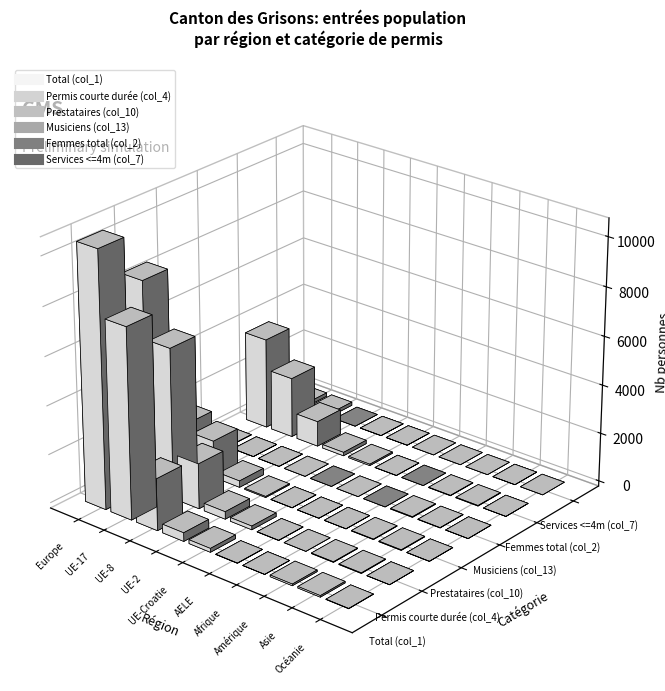

What is the difference between the maximum and minimum values in the Femmes total (col_2) series?

3738